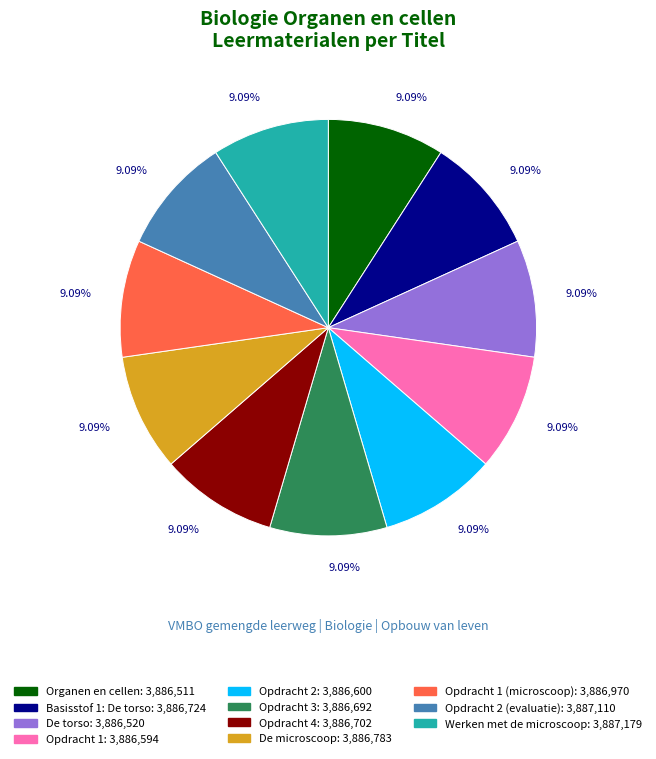

Does any single category account for the majority?

No